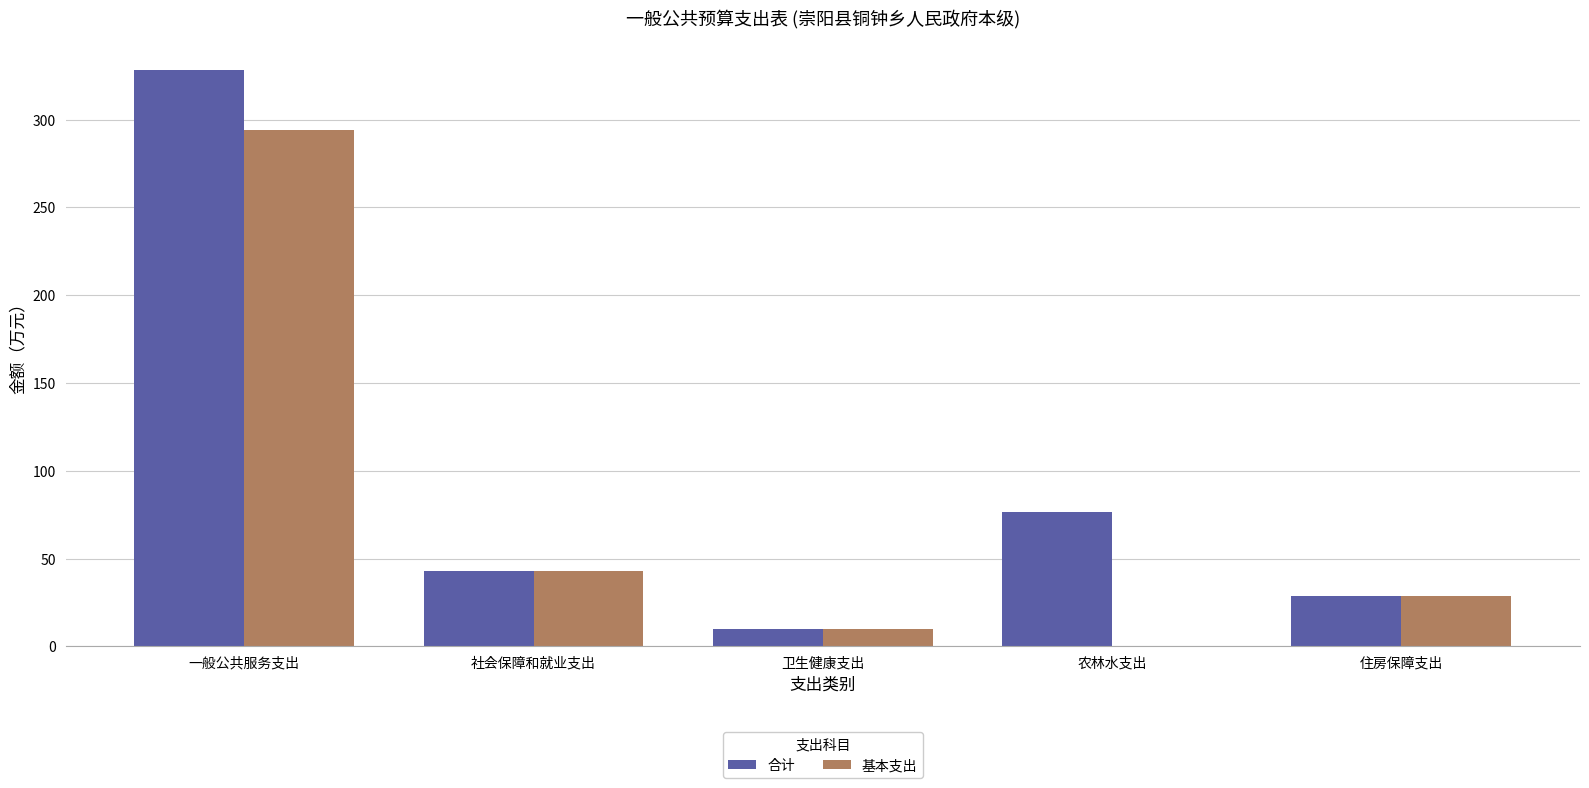

How many data points in 基本支出 are above 28?

3